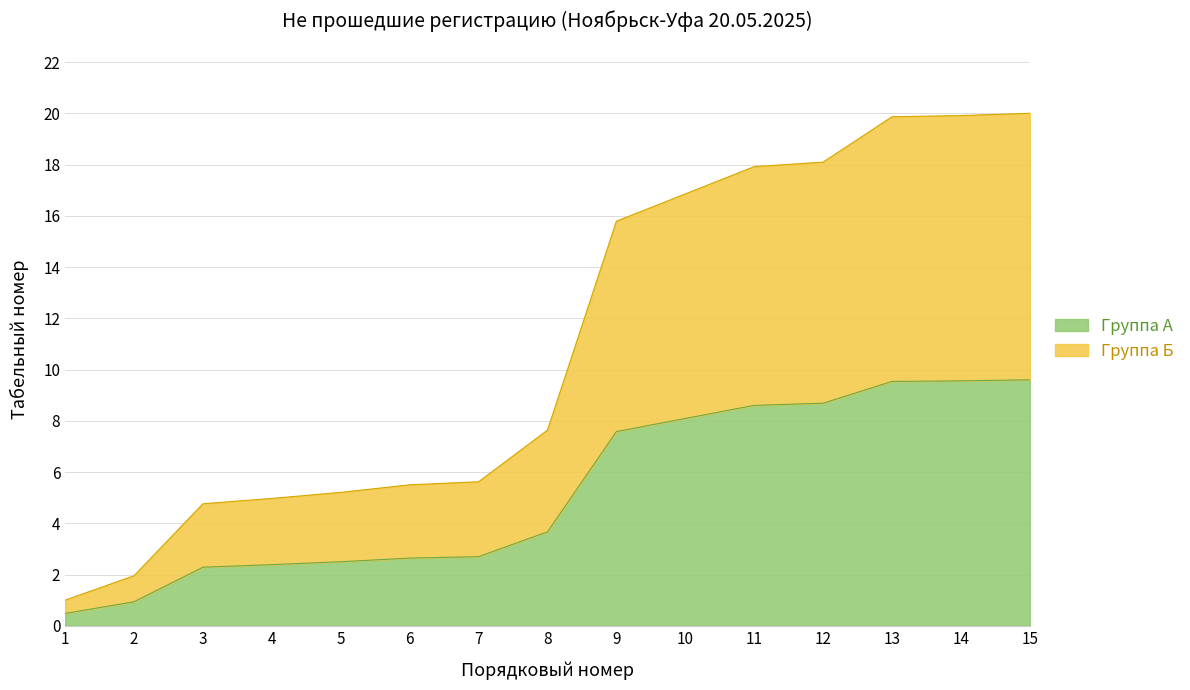

What is the value of the 9th point from the left?

7.6